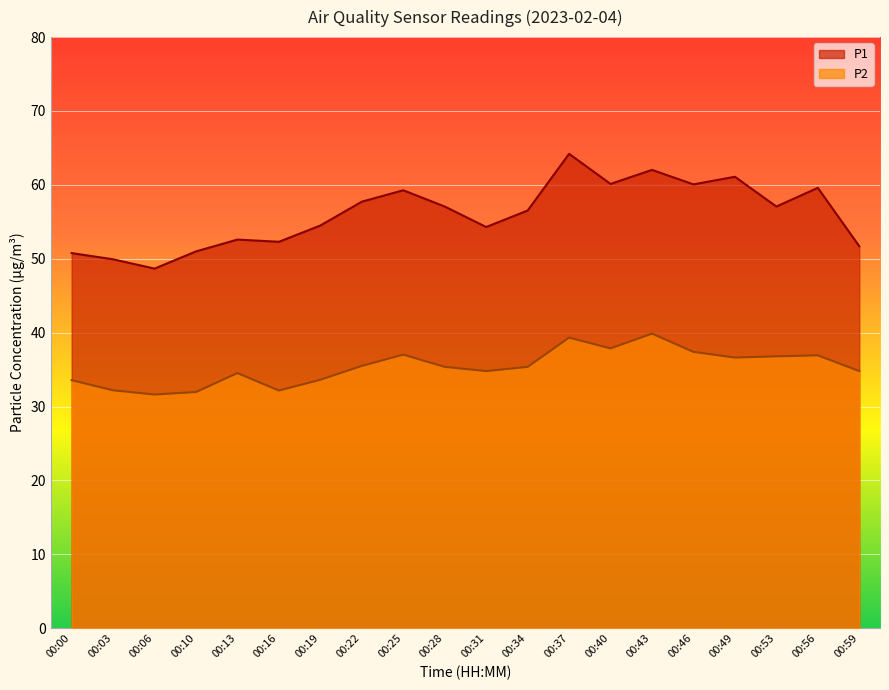

Reading right to left, what are all the values shown in this chart?

P1: 00:59=51.7	00:56=59.6	00:53=57.1	00:49=61.1	00:46=60.1	00:43=62.0	00:40=60.1	00:37=64.2	00:34=56.5	00:31=54.3	00:28=57.1	00:25=59.3	00:22=57.7	00:19=54.5	00:16=52.3	00:13=52.6	00:10=51.0	00:06=48.7	00:03=49.9	00:00=50.8
P2: 00:59=34.8	00:56=36.9	00:53=36.8	00:49=36.6	00:46=37.4	00:43=39.9	00:40=37.9	00:37=39.3	00:34=35.4	00:31=34.8	00:28=35.4	00:25=37.0	00:22=35.5	00:19=33.6	00:16=32.2	00:13=34.5	00:10=32.0	00:06=31.6	00:03=32.2	00:00=33.6